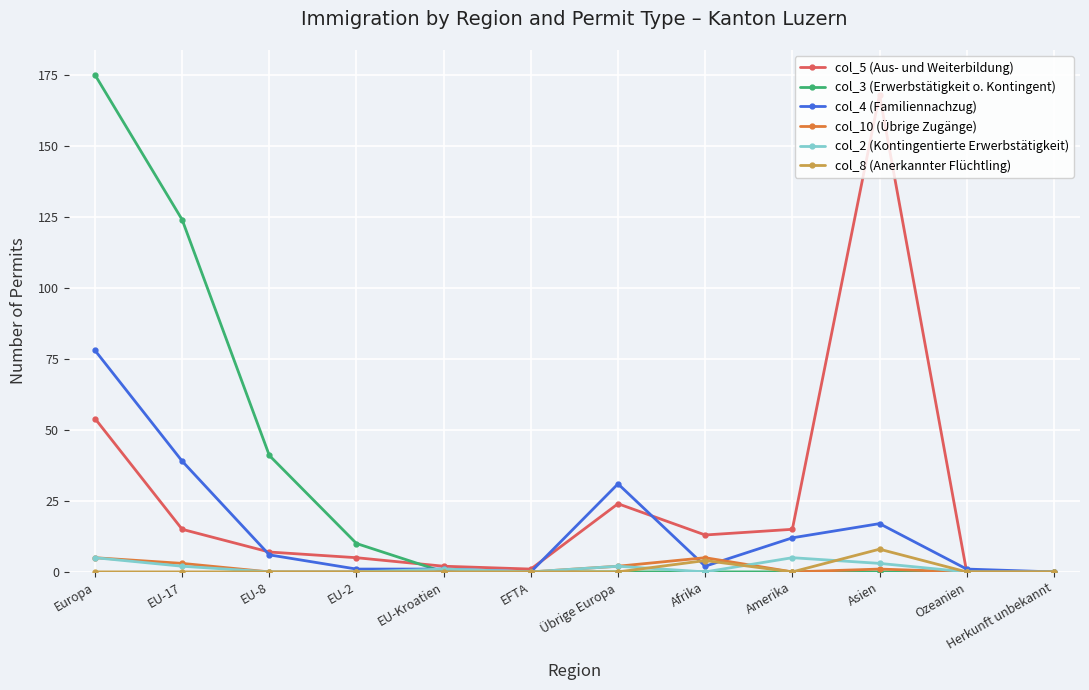

Count the number of categories in the chart.

12